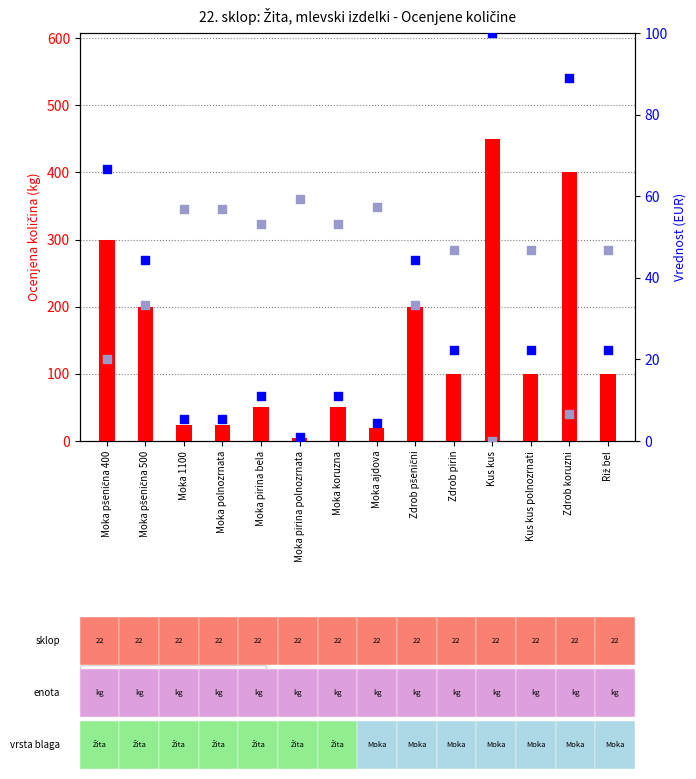

Which series reaches the maximum Y coordinate?

count (OCENJENA KOLIČINA)